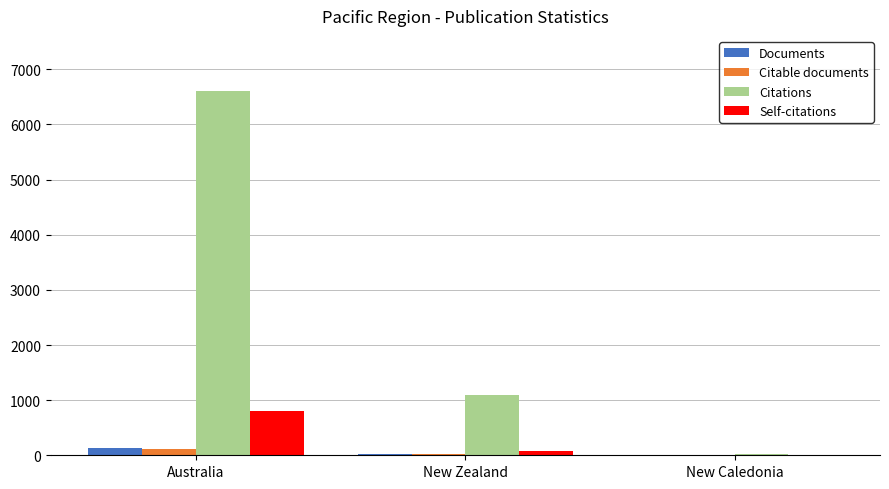

At which label does Self-citations reach its peak?

Australia